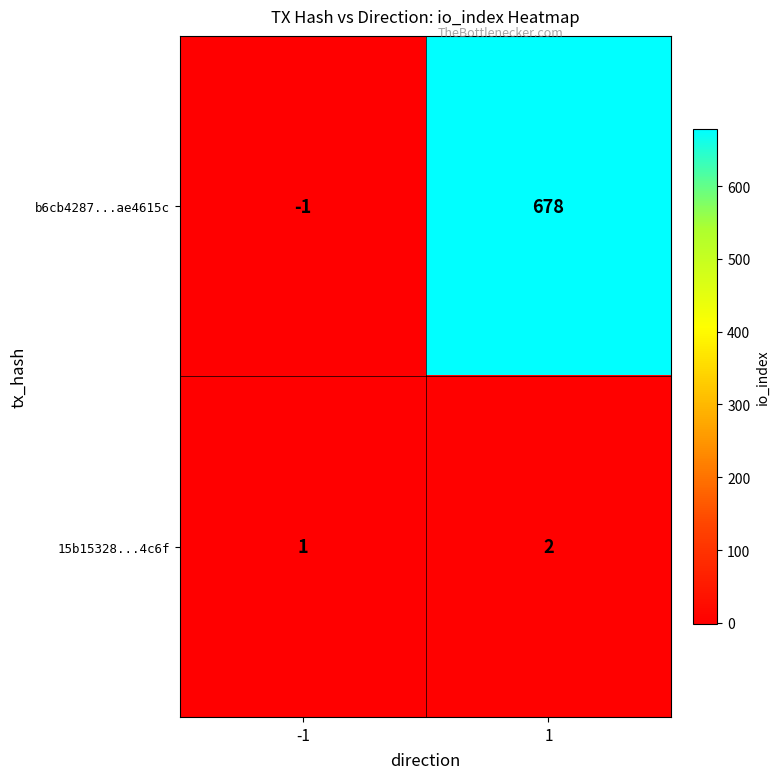

At 1, list the series in order from largest to smallest.

b6cb4287...ae4615c, 15b15328...4c6f